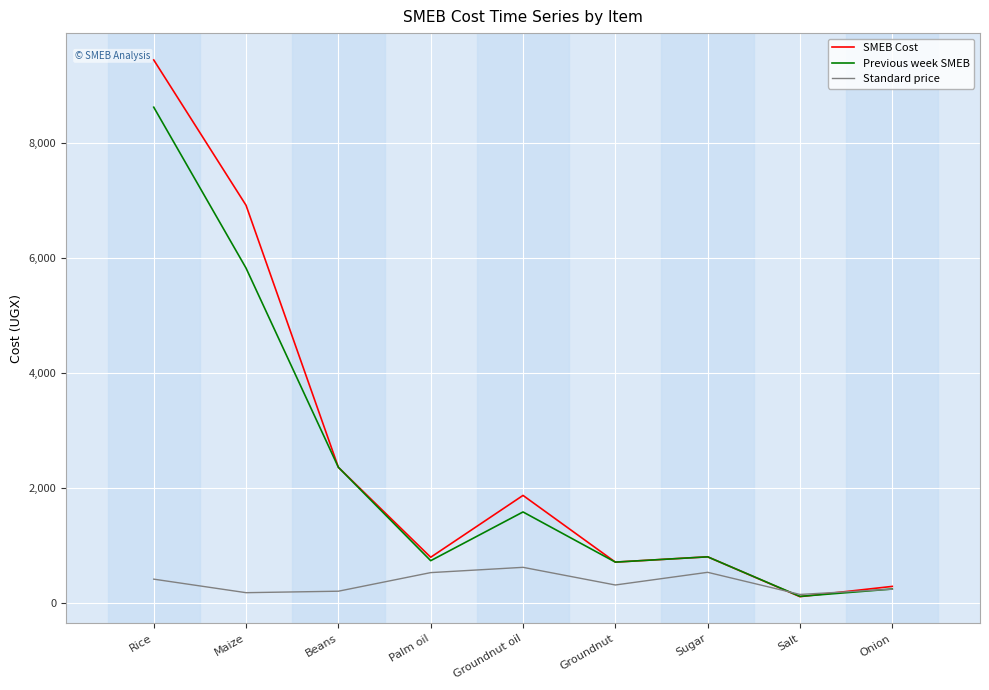

List the series in order of their peak value, highest first.

SMEB Cost, Previous week SMEB, Standard price